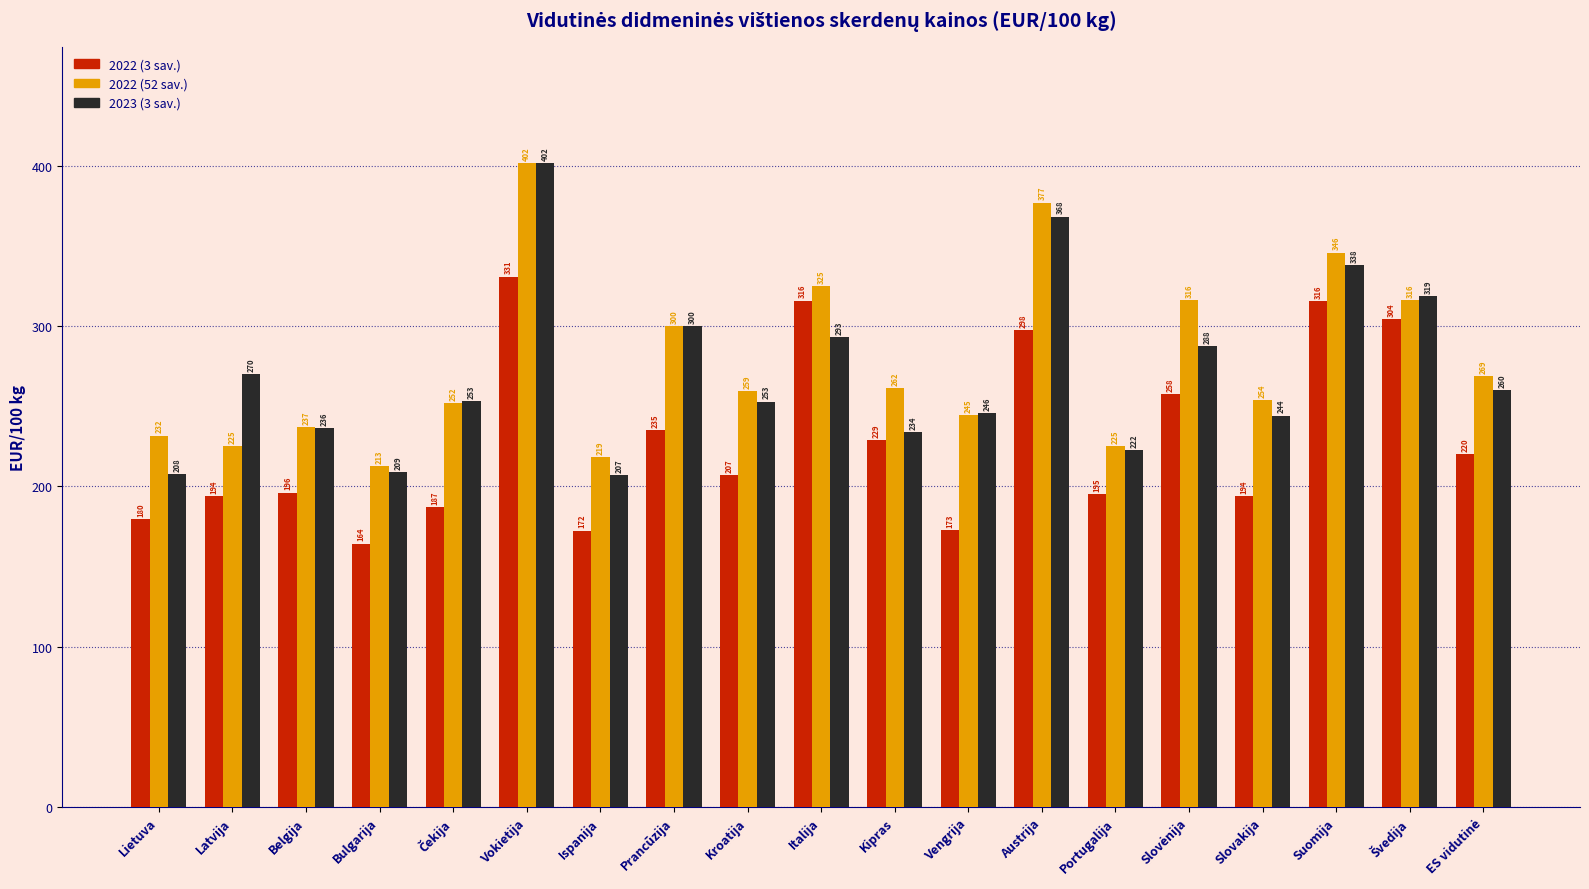

Which series has the widest spread of values?

2023 (3 sav.)